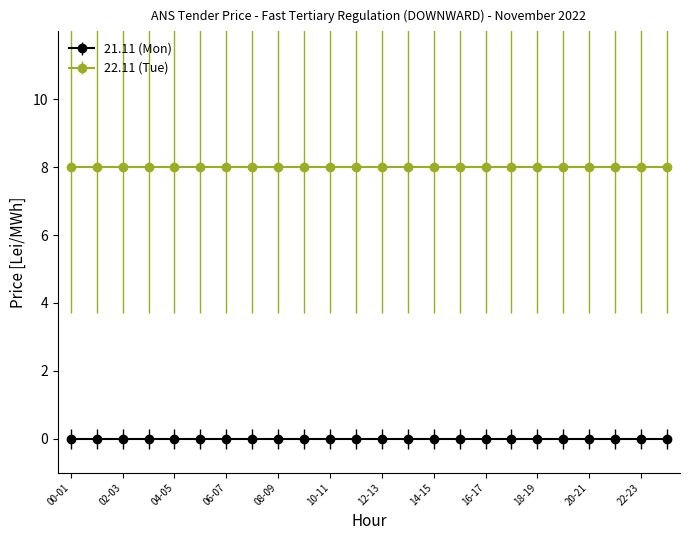

At how many categories does at least one series exceed 7?

24